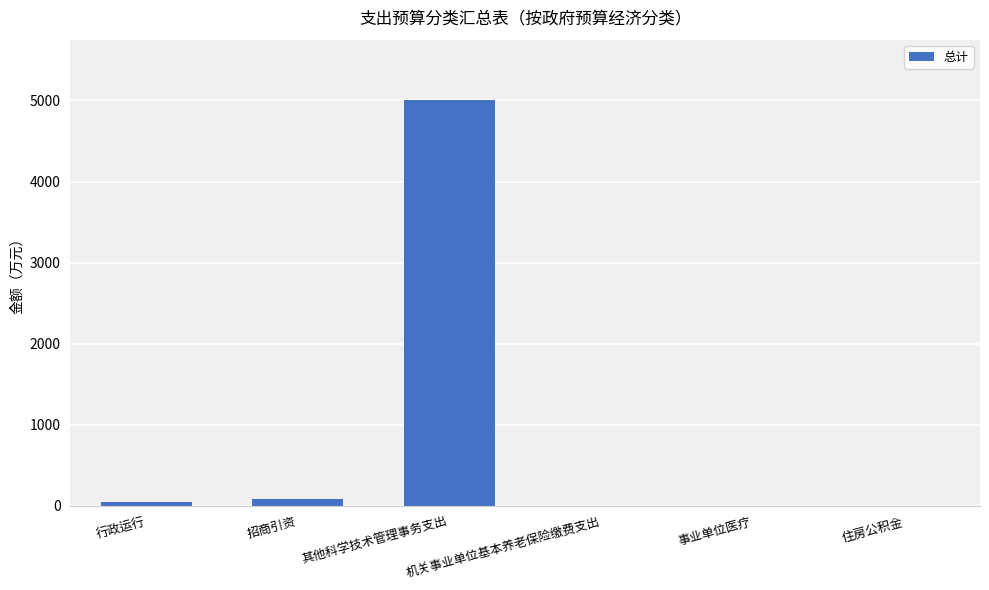

What is the greatest value displayed?

5000.0